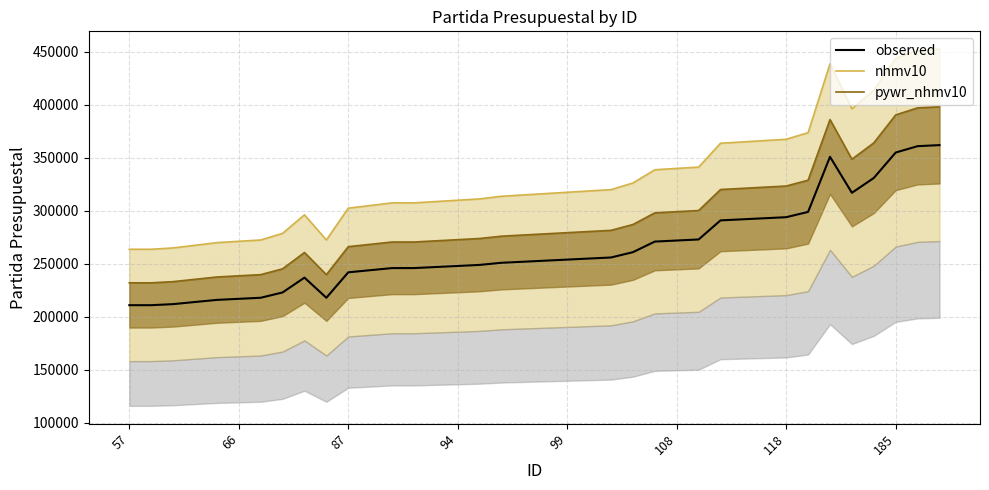

True or false: observed and nhmv10 intersect in this chart.

False